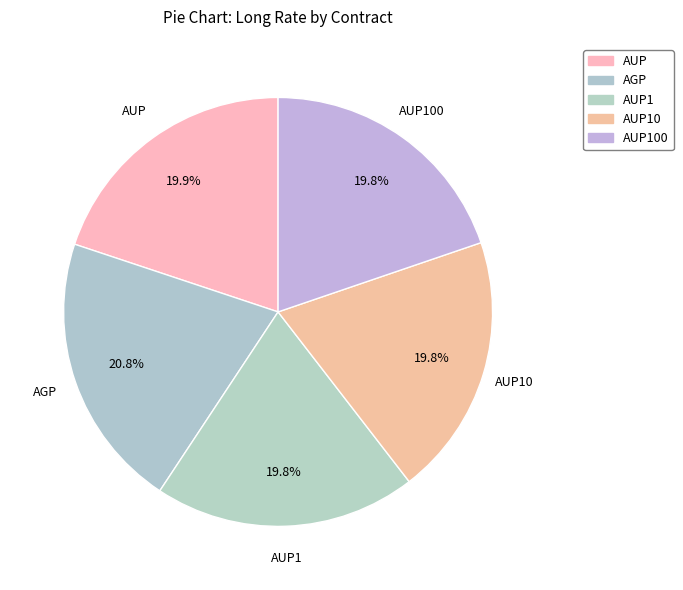

Which has a higher value, AUP1 or AGP?

AGP